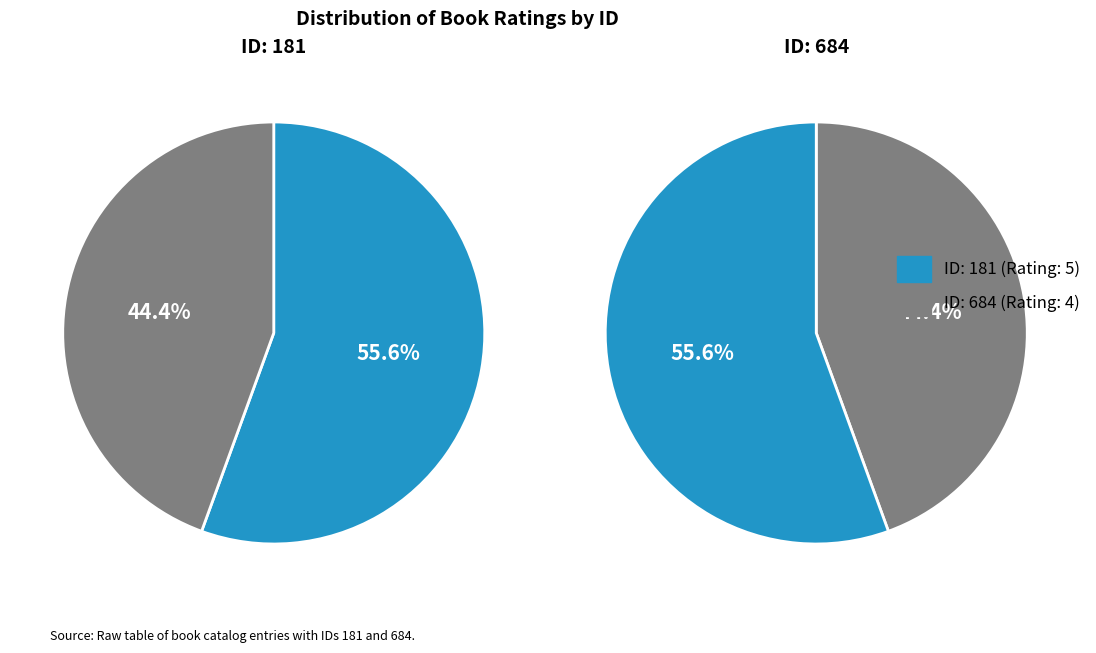

Approximately how many times larger is the value at 181 compared to 684?

1.2